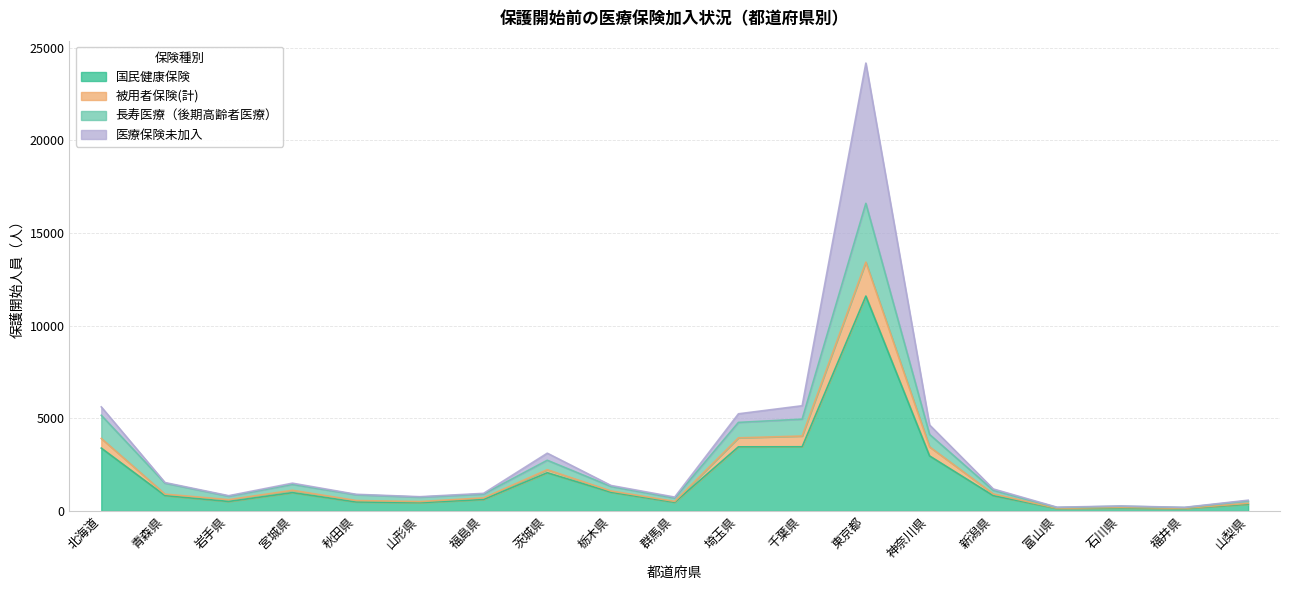

True or false: 長寿医療 has a value of 879 at 秋田県.

True